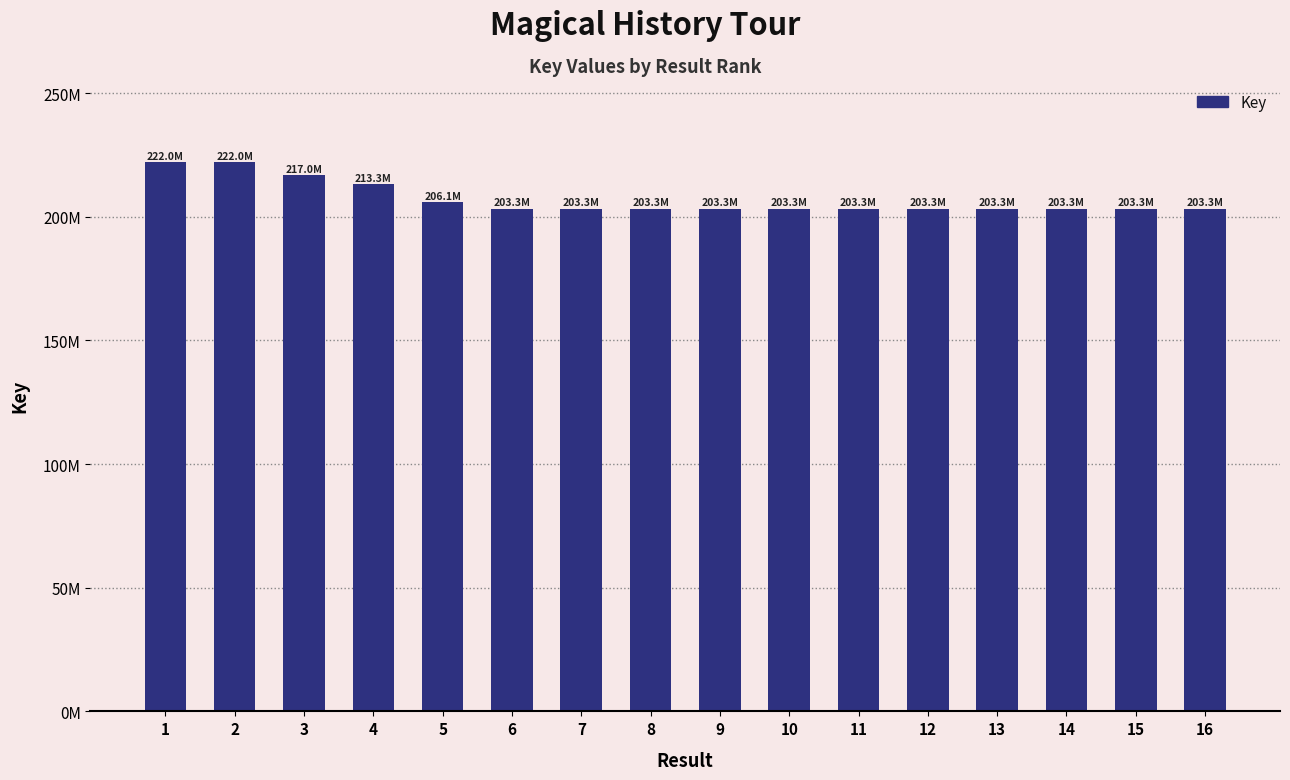

What is the value of the 5th bar from the left?

206088940